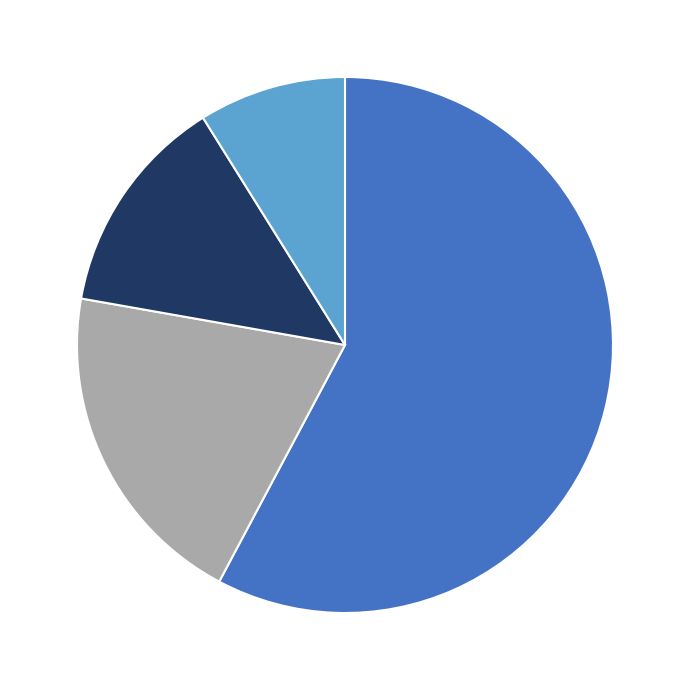

Count the number of slices in the pie.

4